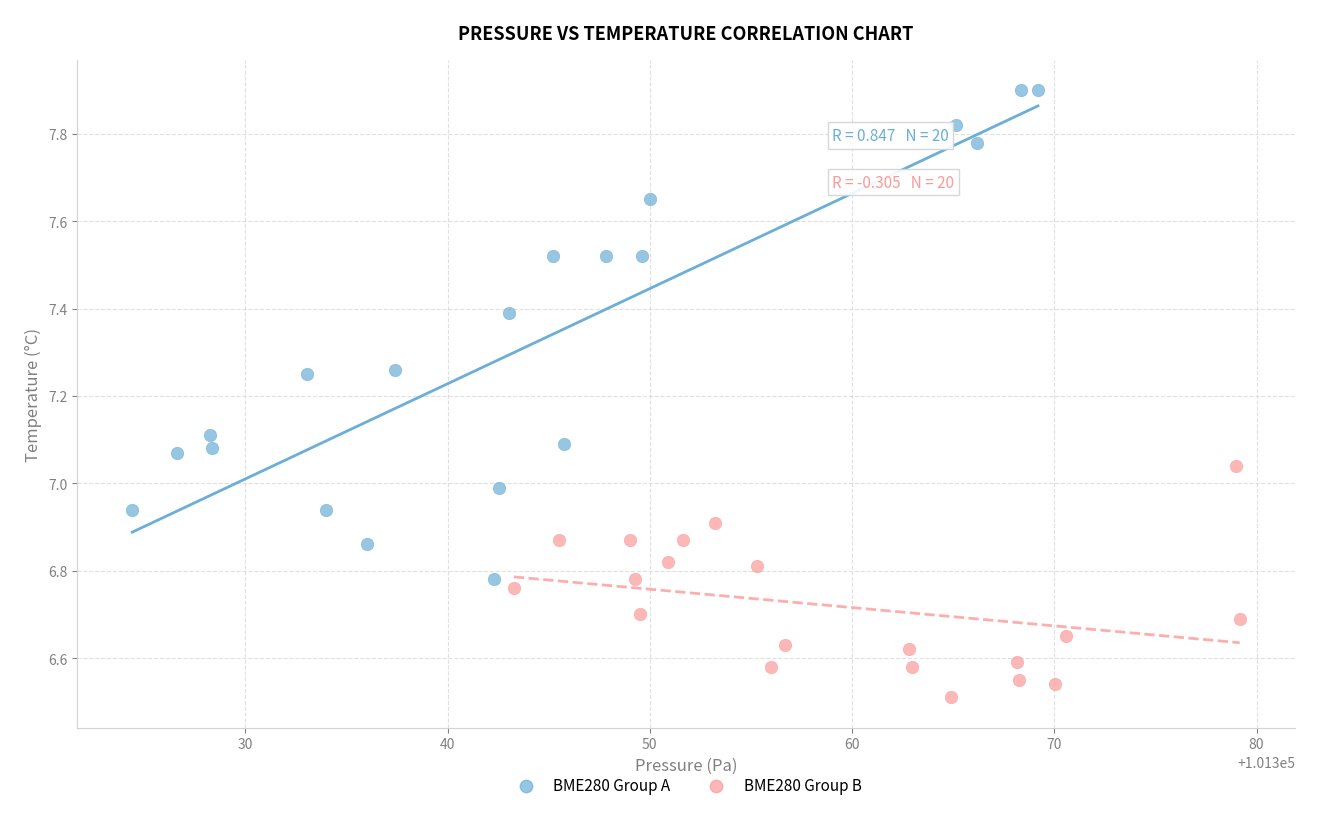

Which series reaches the maximum Y coordinate?

BME280 Group A